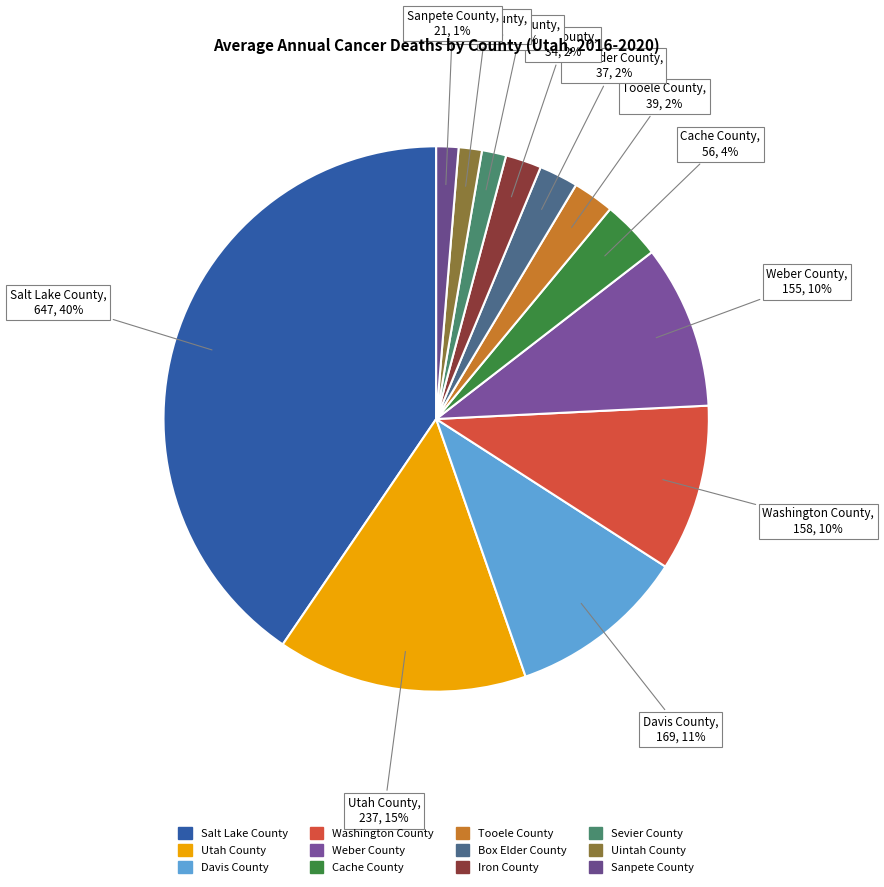

Which slice is the largest?

Salt Lake County